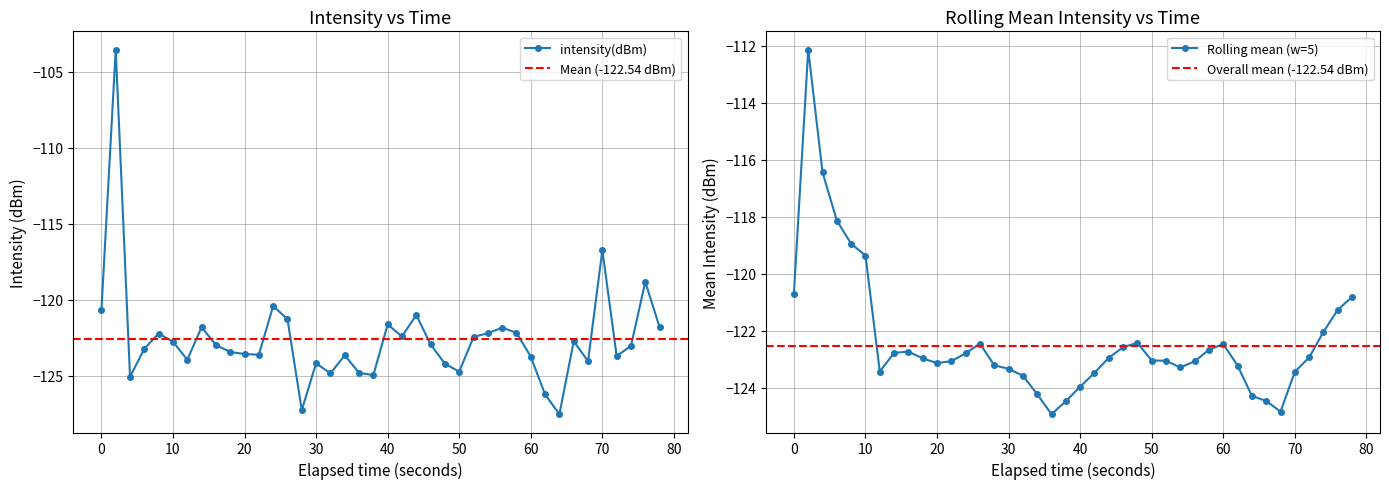

True or false: intensity(dBm) has more than 1 interior local peaks.

True